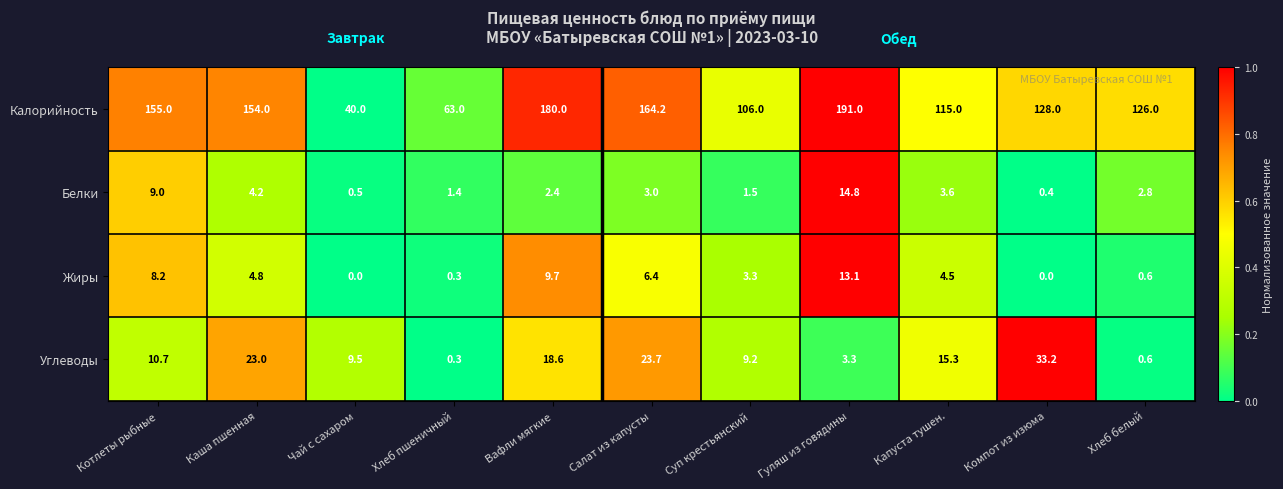

Count the number of categories in the chart.

11